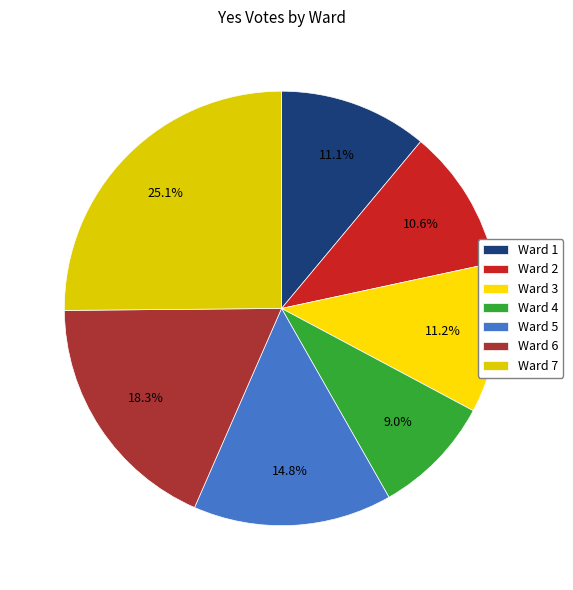

To the nearest percent, what percentage of the pie is Ward 6?

18%